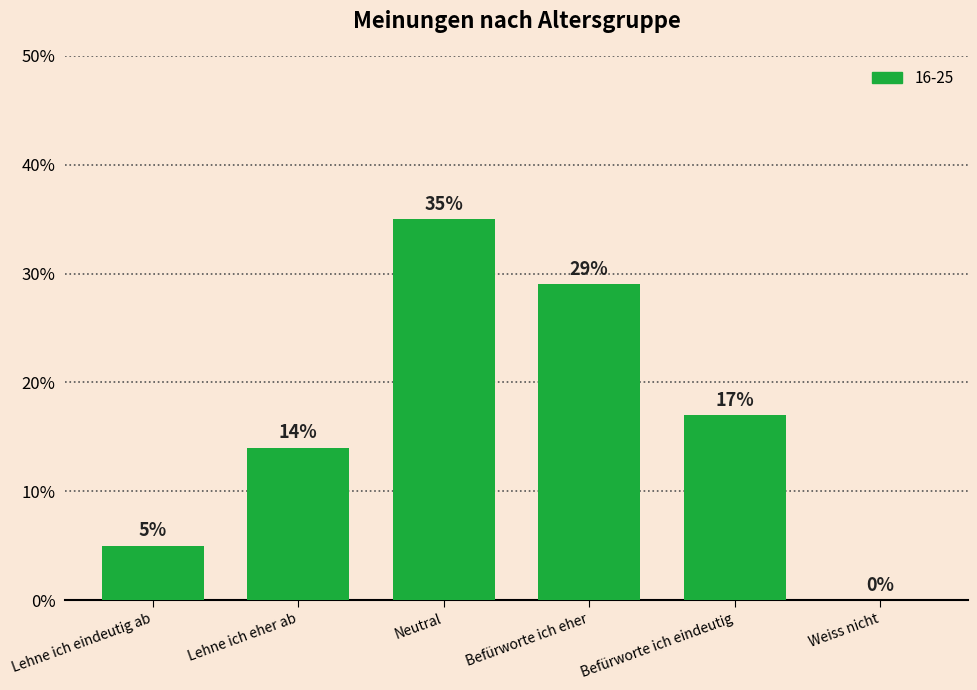

What is the sum of all values?

100